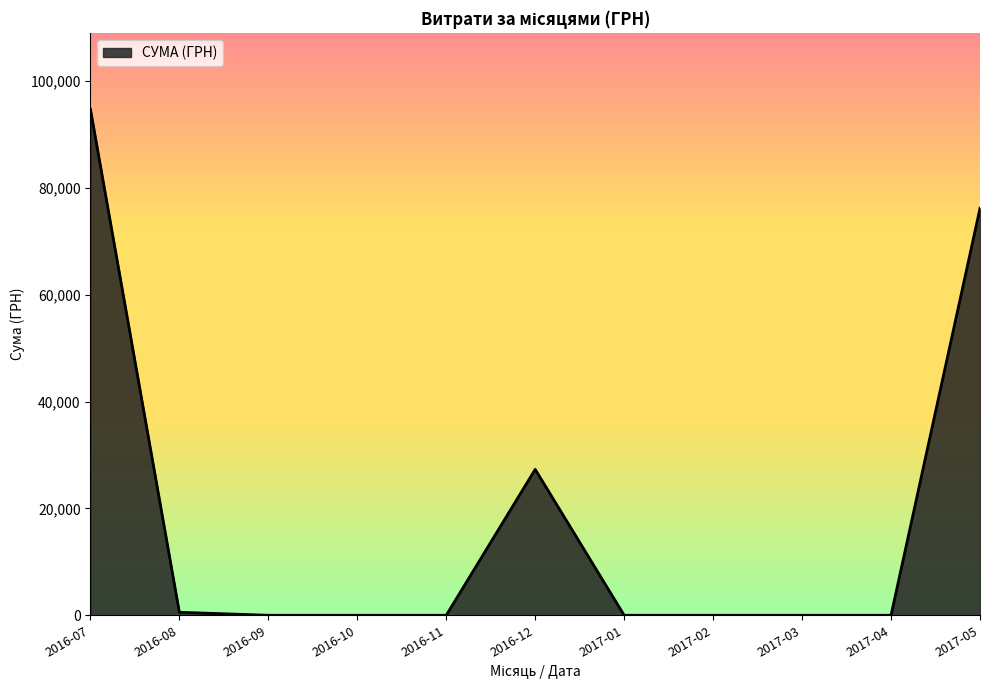

What is the change in value from 2017-03 to 2017-05?

+76202.7